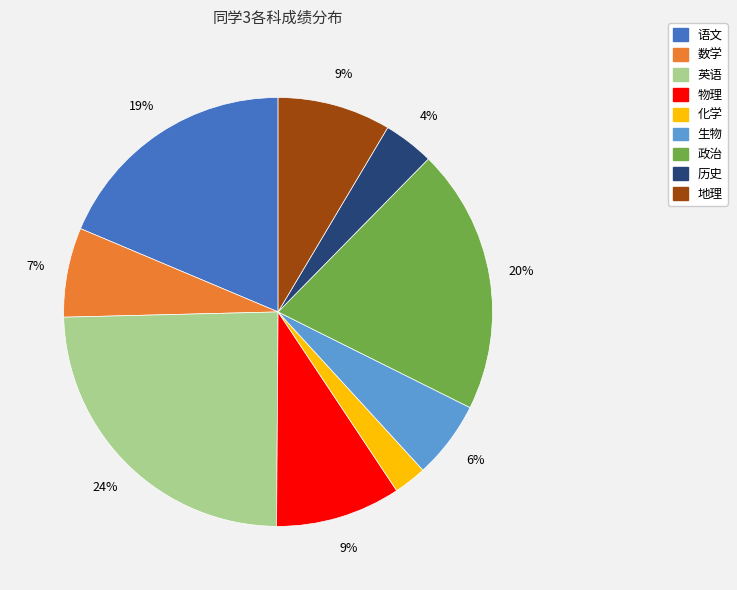

Does 政治 represent more than half of the total?

No